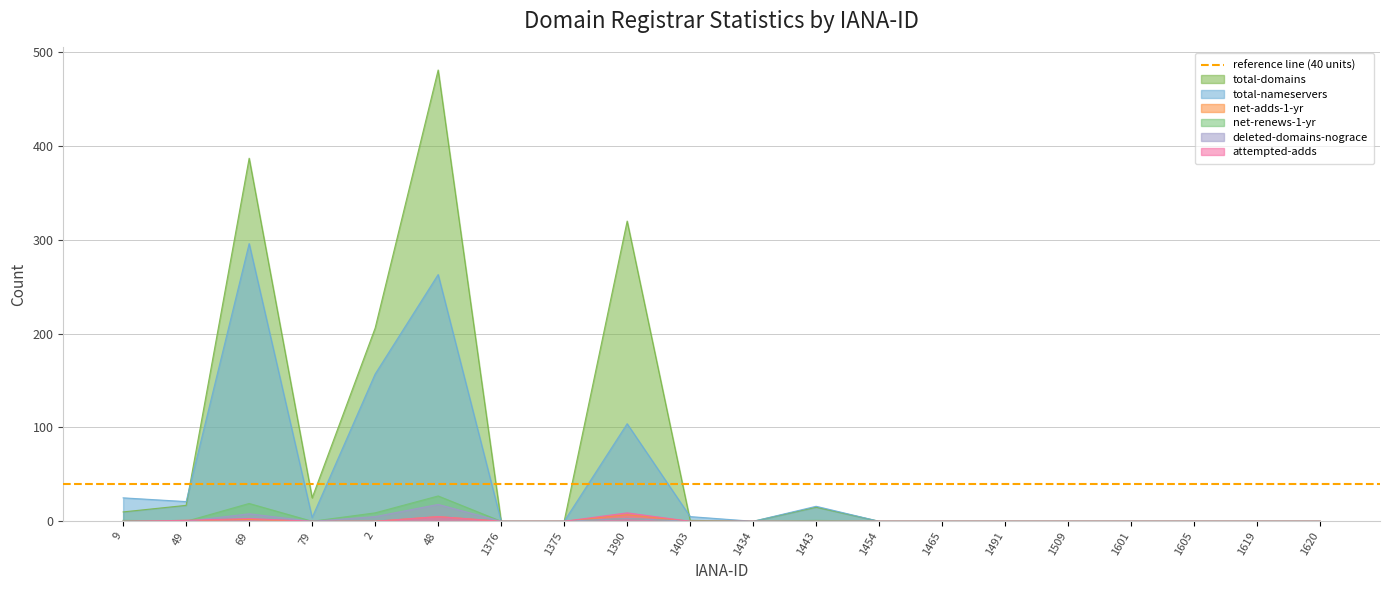

What are all the series names shown in the legend?

total-domains, total-nameservers, net-adds-1-yr, net-renews-1-yr, deleted-domains-nograce, attempted-adds